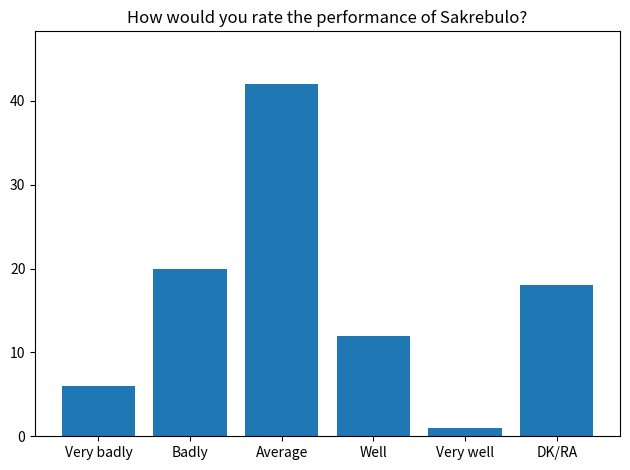

What is the approximate value at Average, to the nearest 10?

40